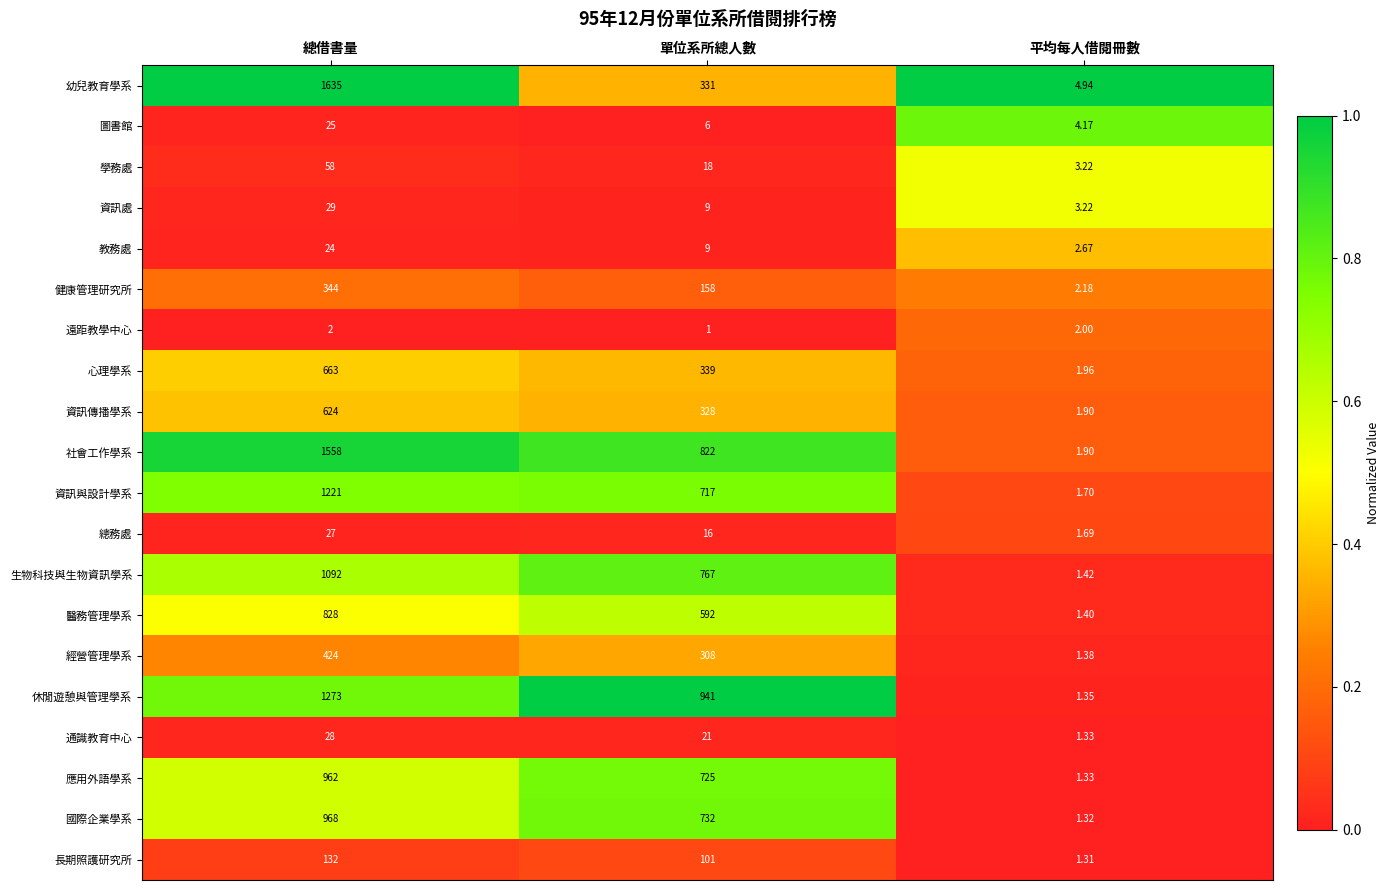

Rank the categories by 通識教育中心 value from highest to lowest.

總借書量, 單位系所總人數, 平均每人借閱冊數